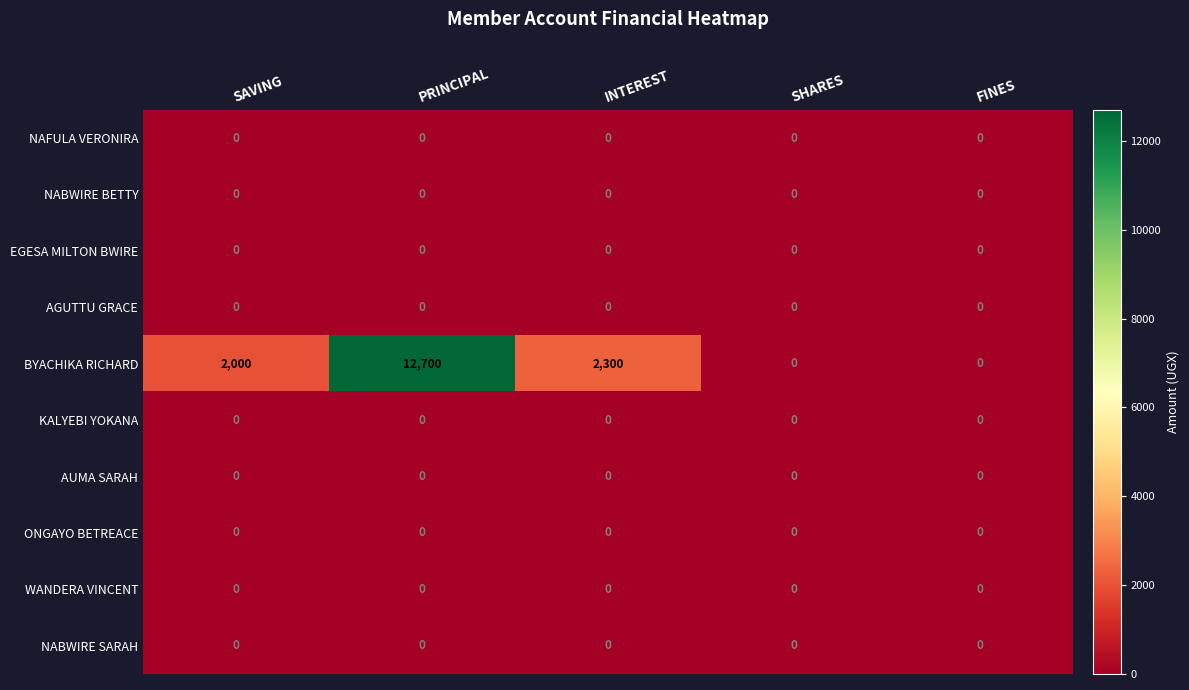

Which series has the widest spread of values?

BYACHIKA RICHARD